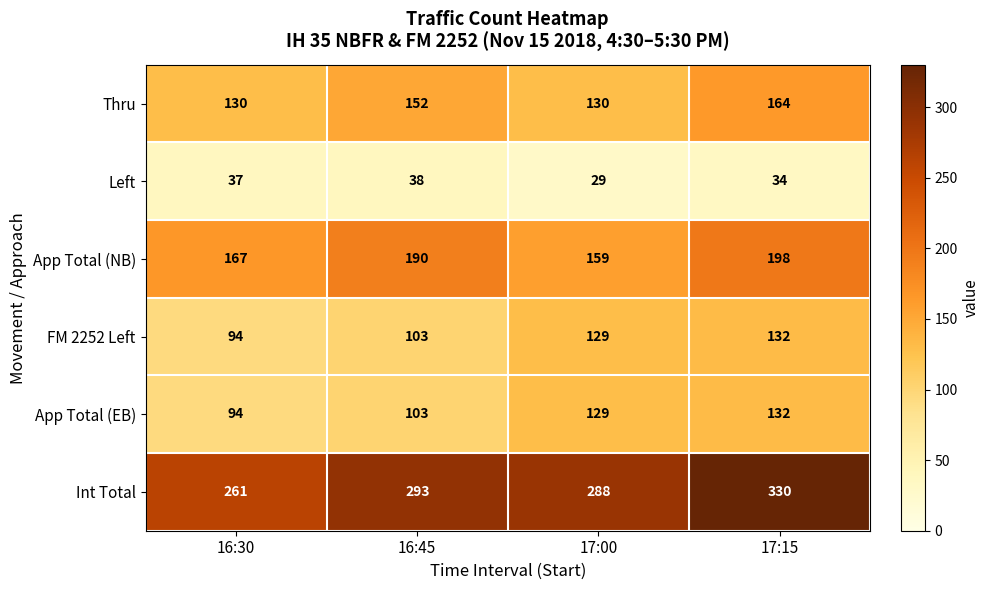

At which category does the chart reach its minimum across all series?

17:00